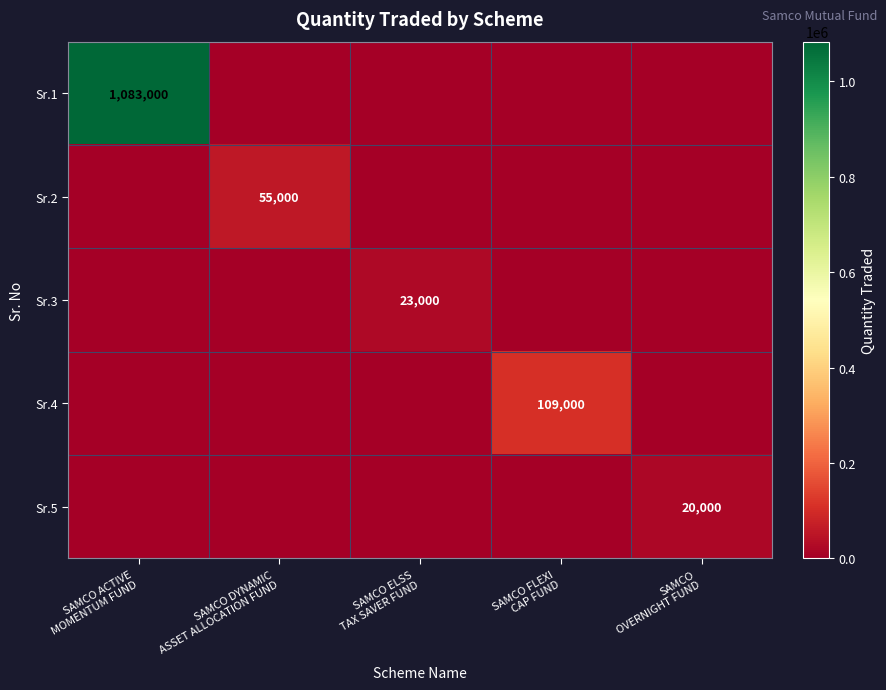

Rank the series at SAMCO OVERNIGHT FUND from lowest to highest value.

Sr.1, Sr.2, Sr.3, Sr.4, Sr.5